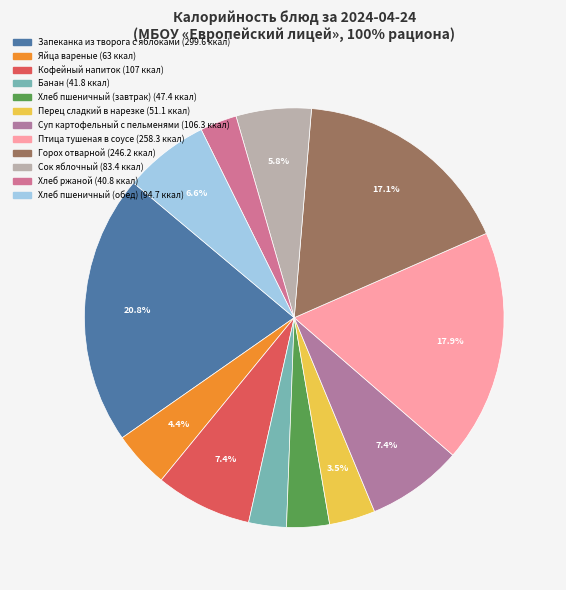

To the nearest percent, what portion does Запеканка из творога с яблоками represent?

21%